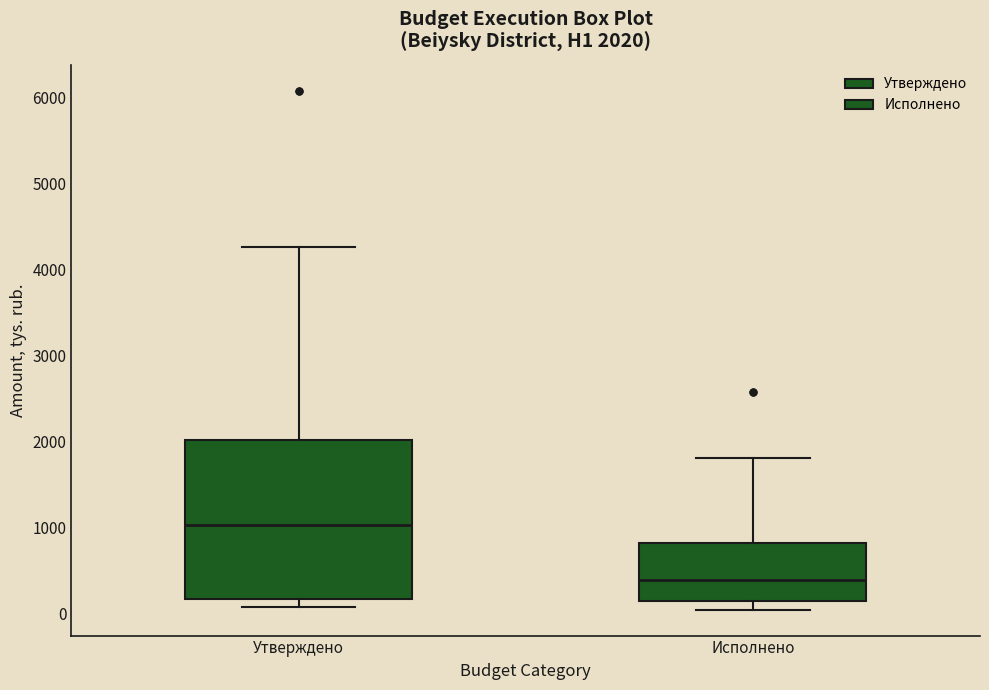

Which box has the lowest median line?

Исполнено